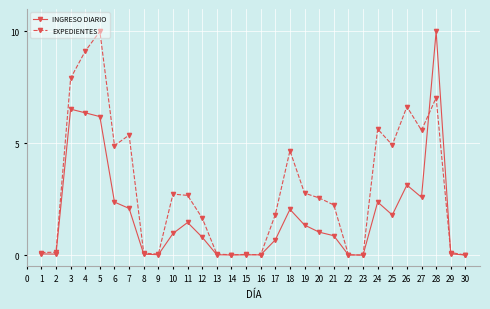

Is it true that EXPEDIENTES equals 0.0 at 9?

True